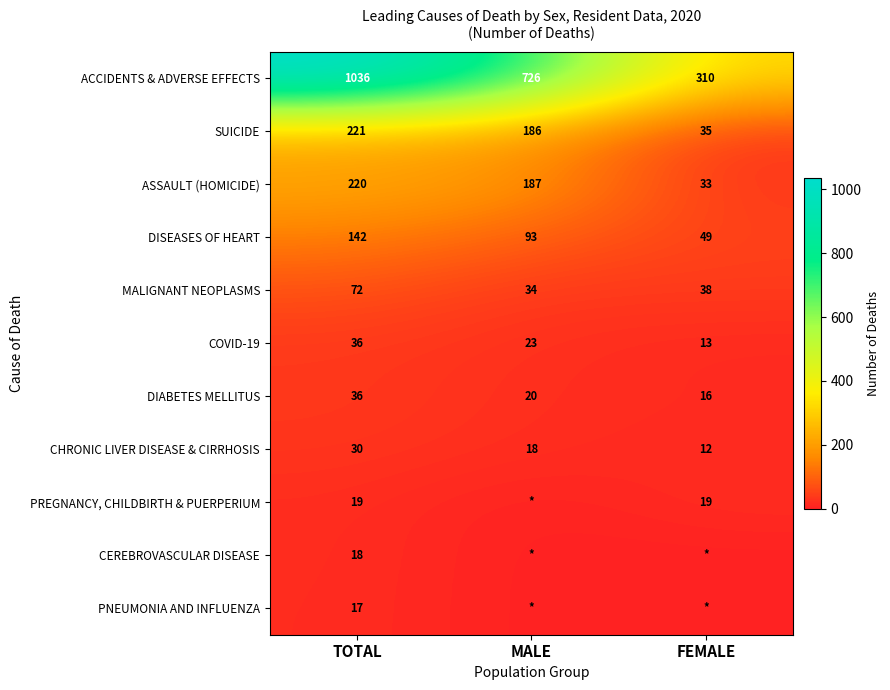

What is the average value of the DIABETES MELLITUS series?

24